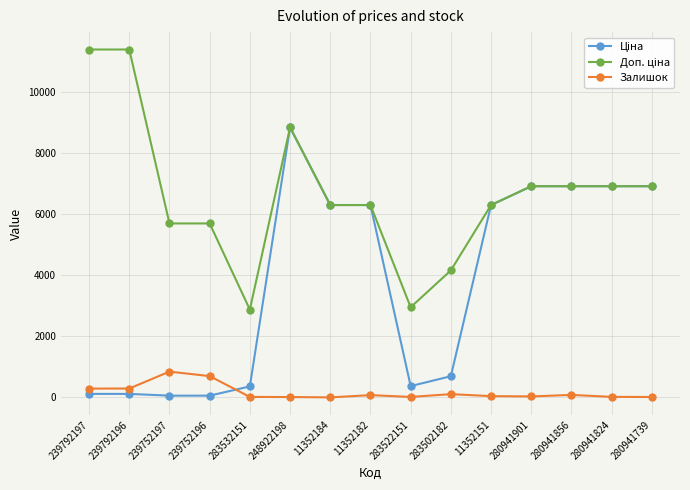

True or false: Залишок has more than 1 points higher than both neighbors.

True